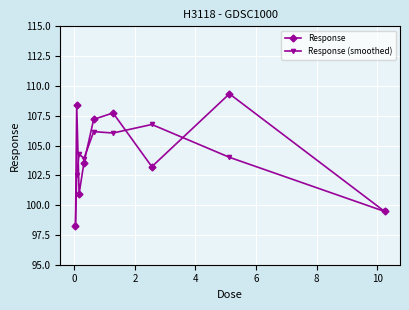

What is the smallest value displayed?

98.2